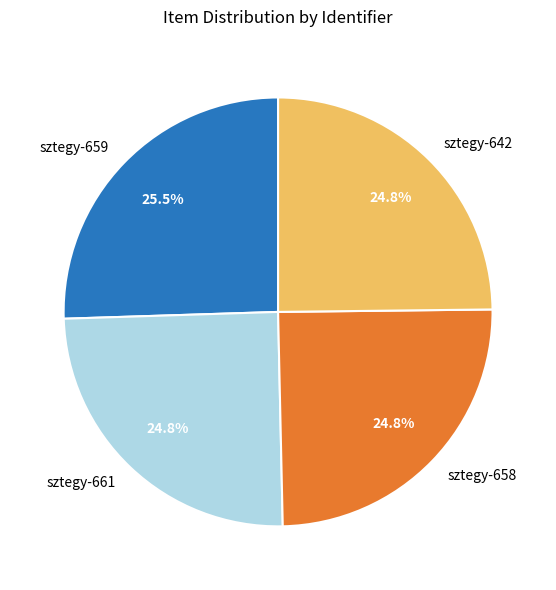

Is the sum of sztegy-659 and sztegy-642 greater than half?

Yes